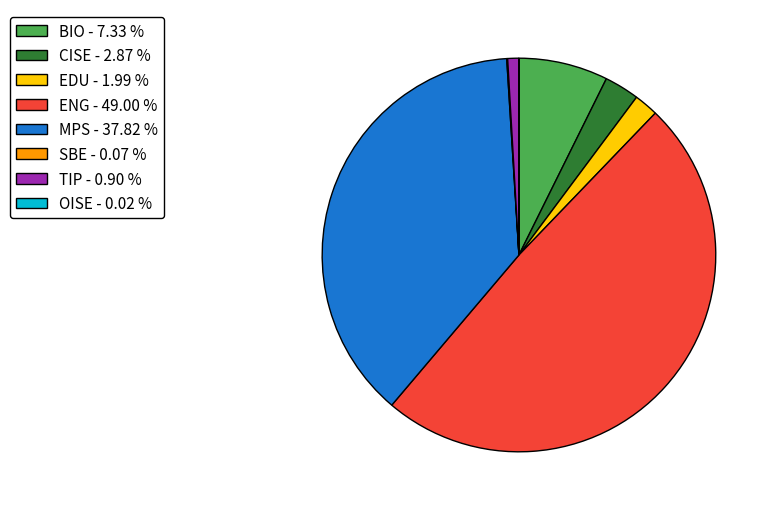

Combined, do MPS - 37.82 % and TIP - 0.90 % account for over 50%?

No